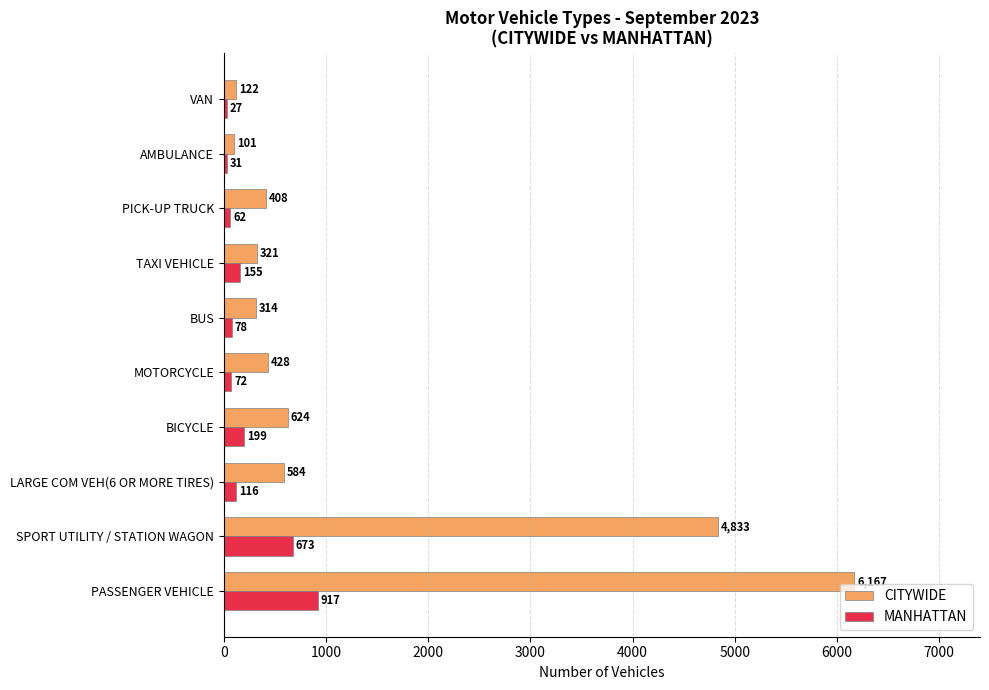

How many categories are shown in the chart?

10